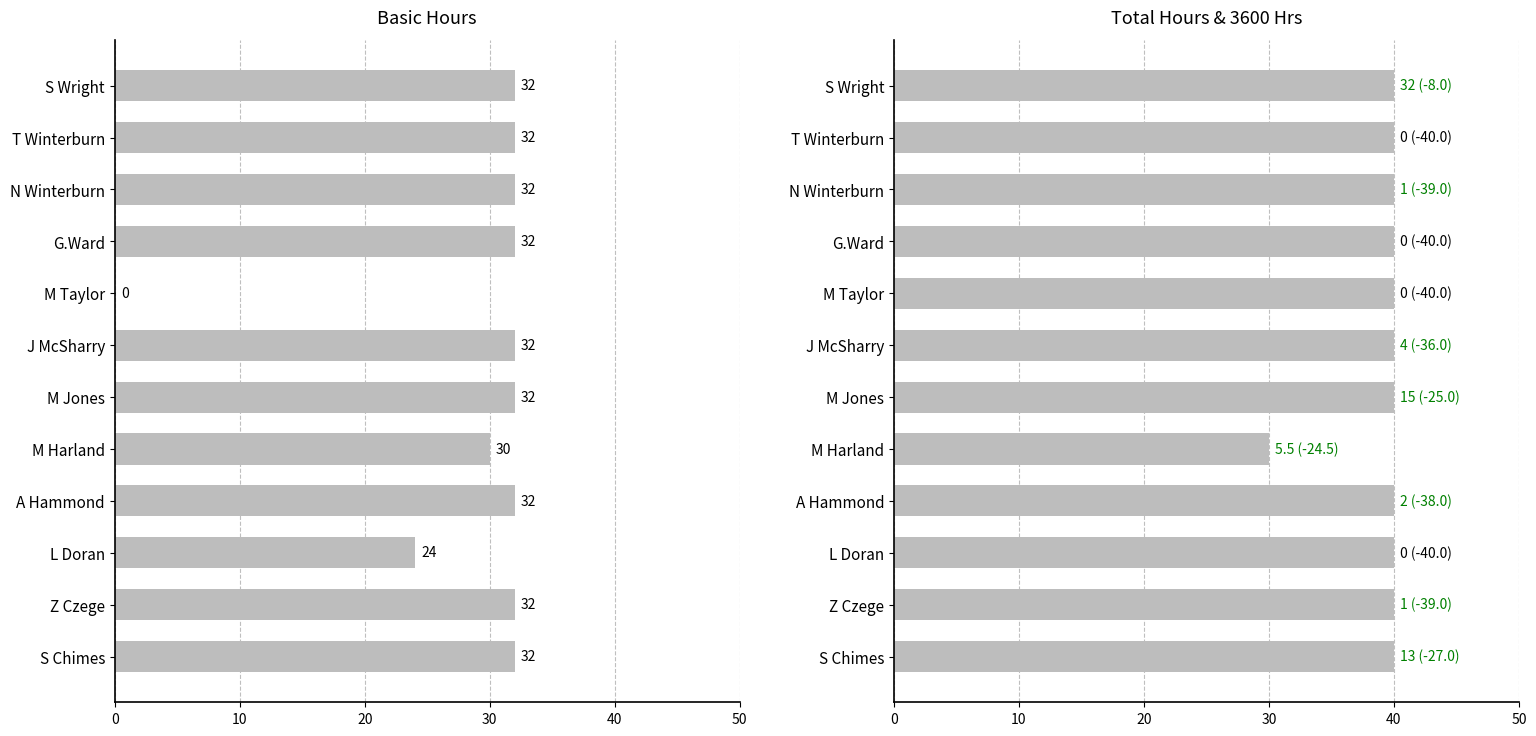

Rank the series by their maximum value, from lowest to highest.

Basic Hours, Total Hours